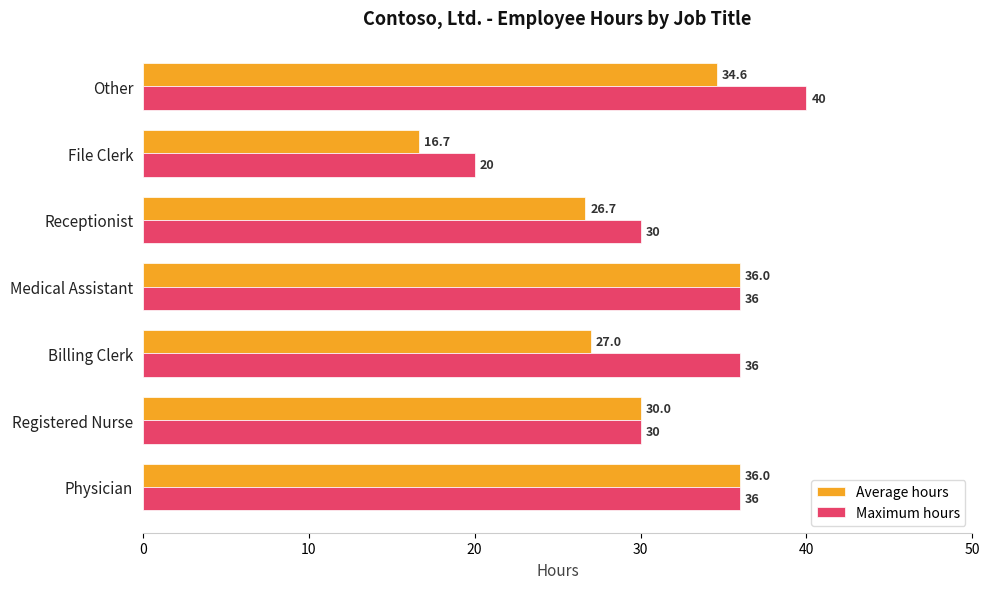

Rank the series at Other from highest to lowest value.

Maximum hours, Average hours